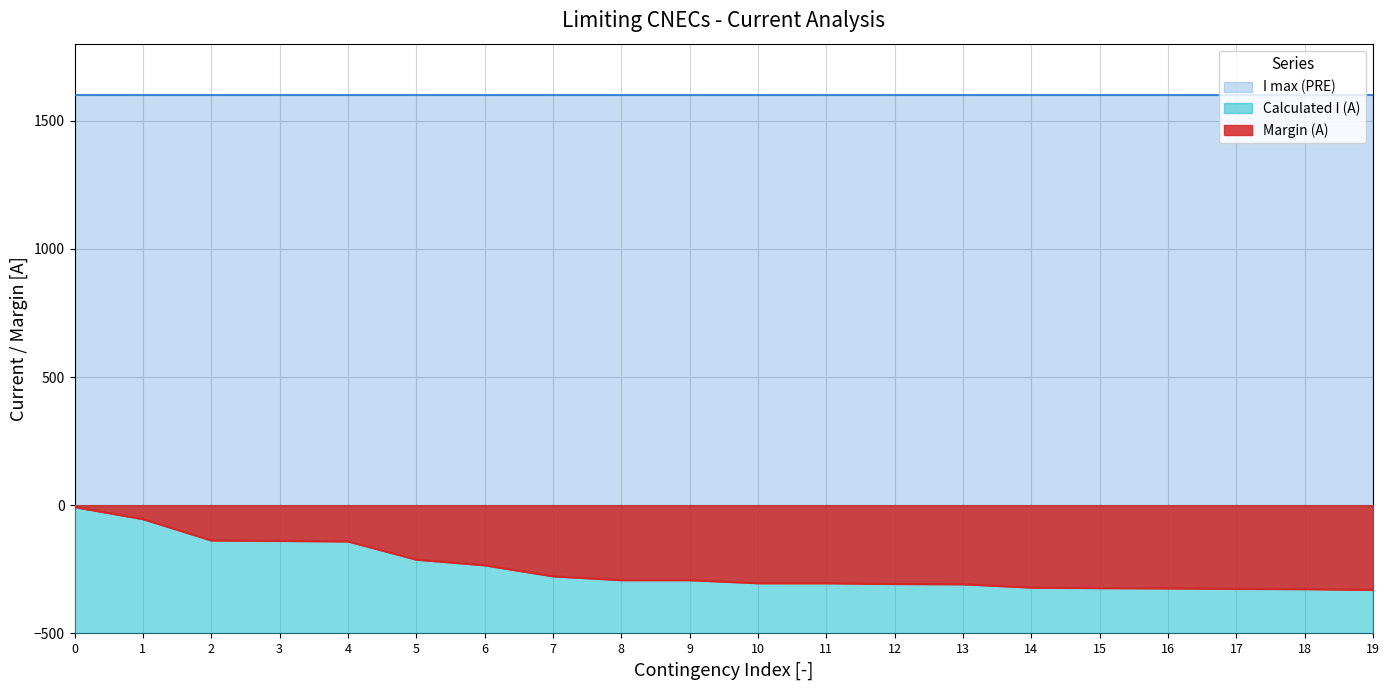

The value of Margin (A) at 1 is -54. True or false?

True